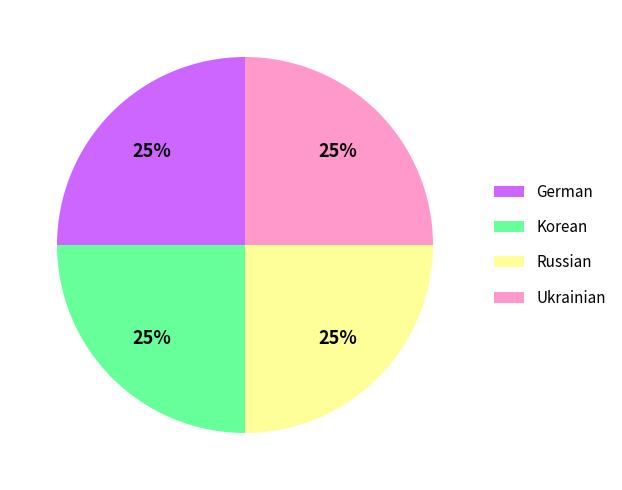

To the nearest percent, what is the average slice percentage?

25%